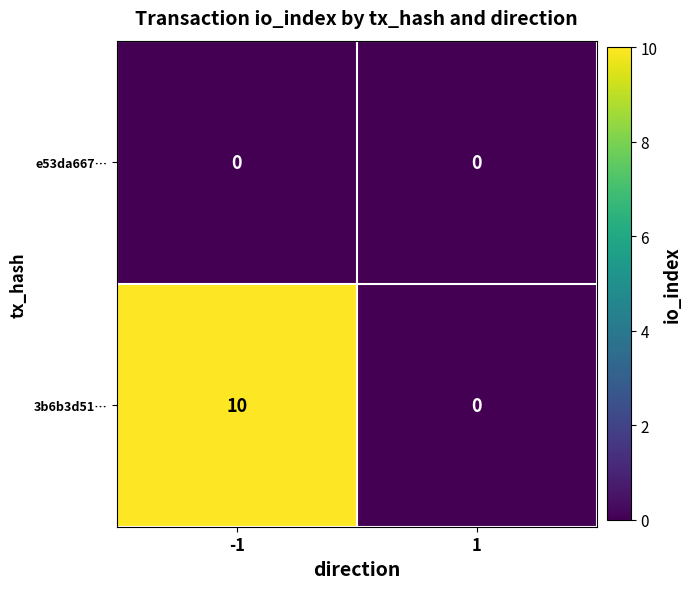

Rank the series at -1 from lowest to highest value.

e53da667…, 3b6b3d51…